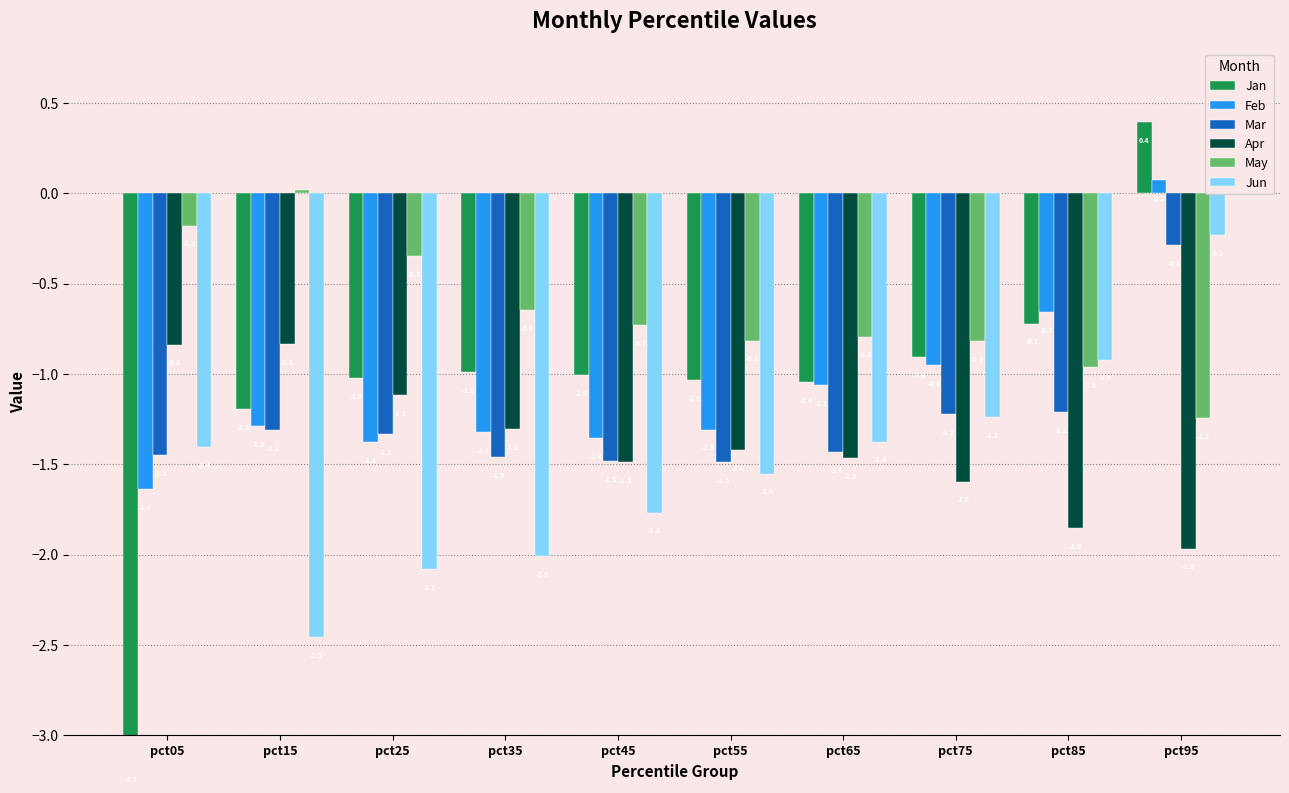

Reading left to right, list all the values displayed in this chart.

Jan: pct05=-3.1	pct15=-1.2	pct25=-1.0	pct35=-1.0	pct45=-1.0	pct55=-1.0	pct65=-1.0	pct75=-0.9	pct85=-0.7	pct95=0.4
Feb: pct05=-1.6	pct15=-1.3	pct25=-1.4	pct35=-1.3	pct45=-1.4	pct55=-1.3	pct65=-1.1	pct75=-0.9	pct85=-0.7	pct95=0.1
Mar: pct05=-1.5	pct15=-1.3	pct25=-1.3	pct35=-1.5	pct45=-1.5	pct55=-1.5	pct65=-1.4	pct75=-1.2	pct85=-1.2	pct95=-0.3
Apr: pct05=-0.8	pct15=-0.8	pct25=-1.1	pct35=-1.3	pct45=-1.5	pct55=-1.4	pct65=-1.5	pct75=-1.6	pct85=-1.9	pct95=-2.0
May: pct05=-0.2	pct15=0.0	pct25=-0.3	pct35=-0.6	pct45=-0.7	pct55=-0.8	pct65=-0.8	pct75=-0.8	pct85=-1.0	pct95=-1.2
Jun: pct05=-1.4	pct15=-2.5	pct25=-2.1	pct35=-2.0	pct45=-1.8	pct55=-1.6	pct65=-1.4	pct75=-1.2	pct85=-0.9	pct95=-0.2